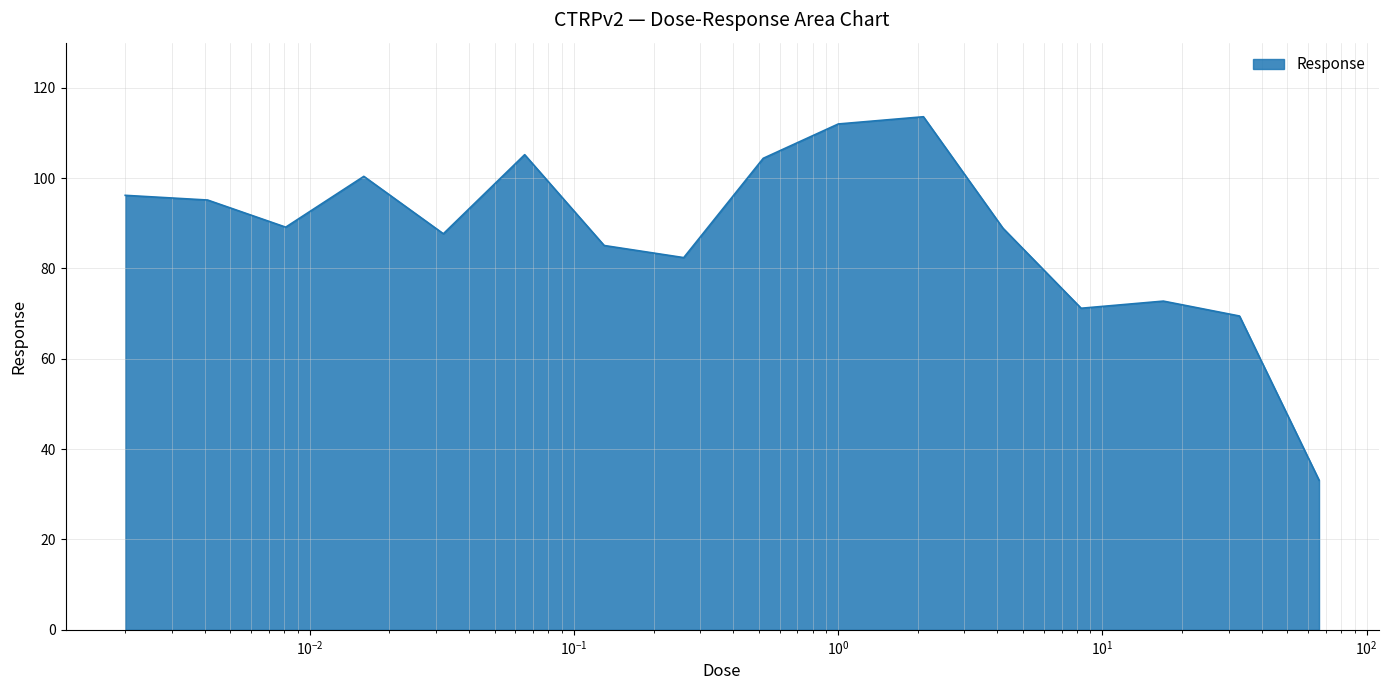

What is the difference between the maximum and minimum values?

80.5